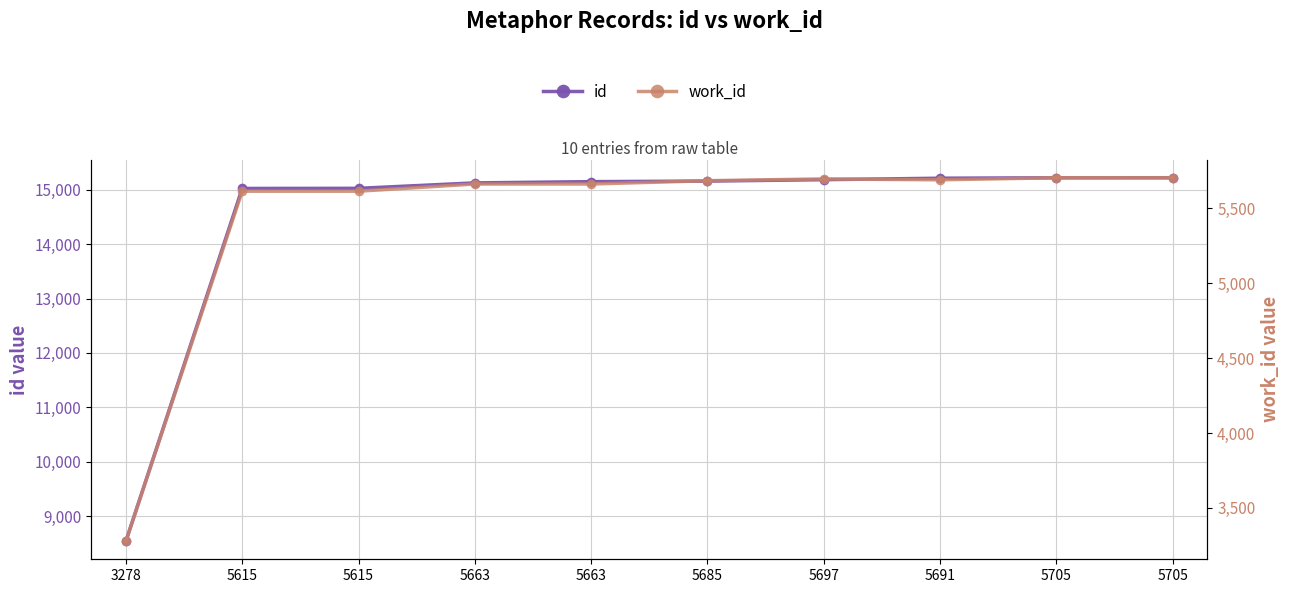

How many lines are shown in the chart?

2